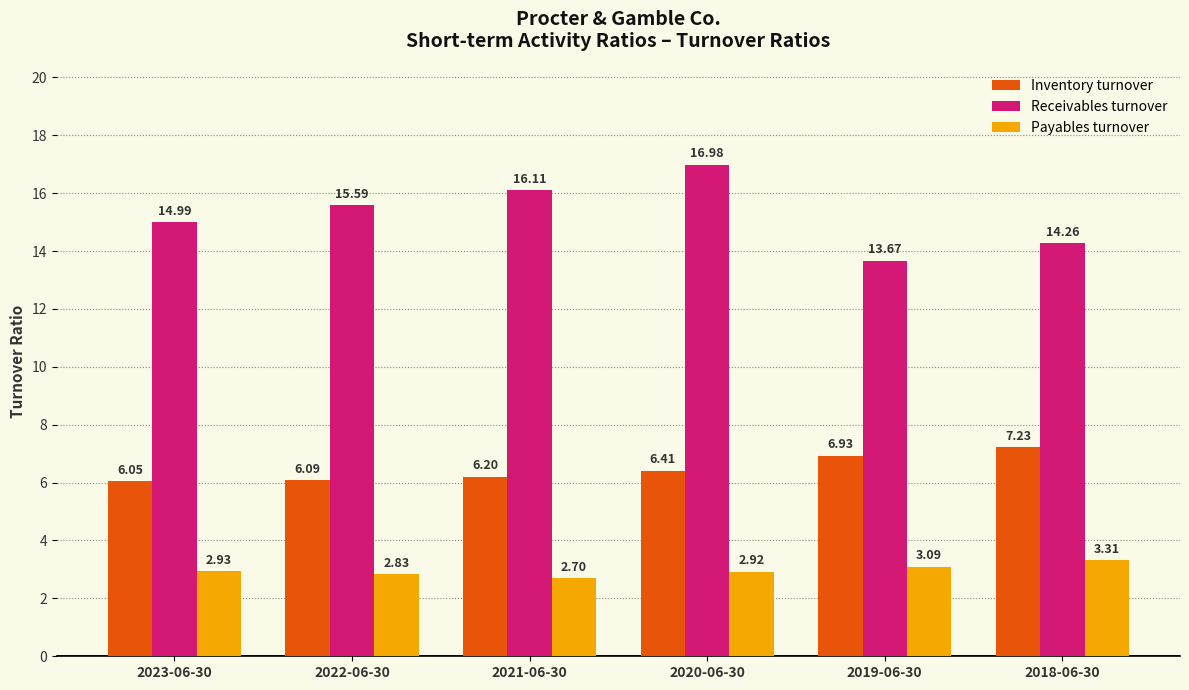

What position from the right is 2022-06-30?

5